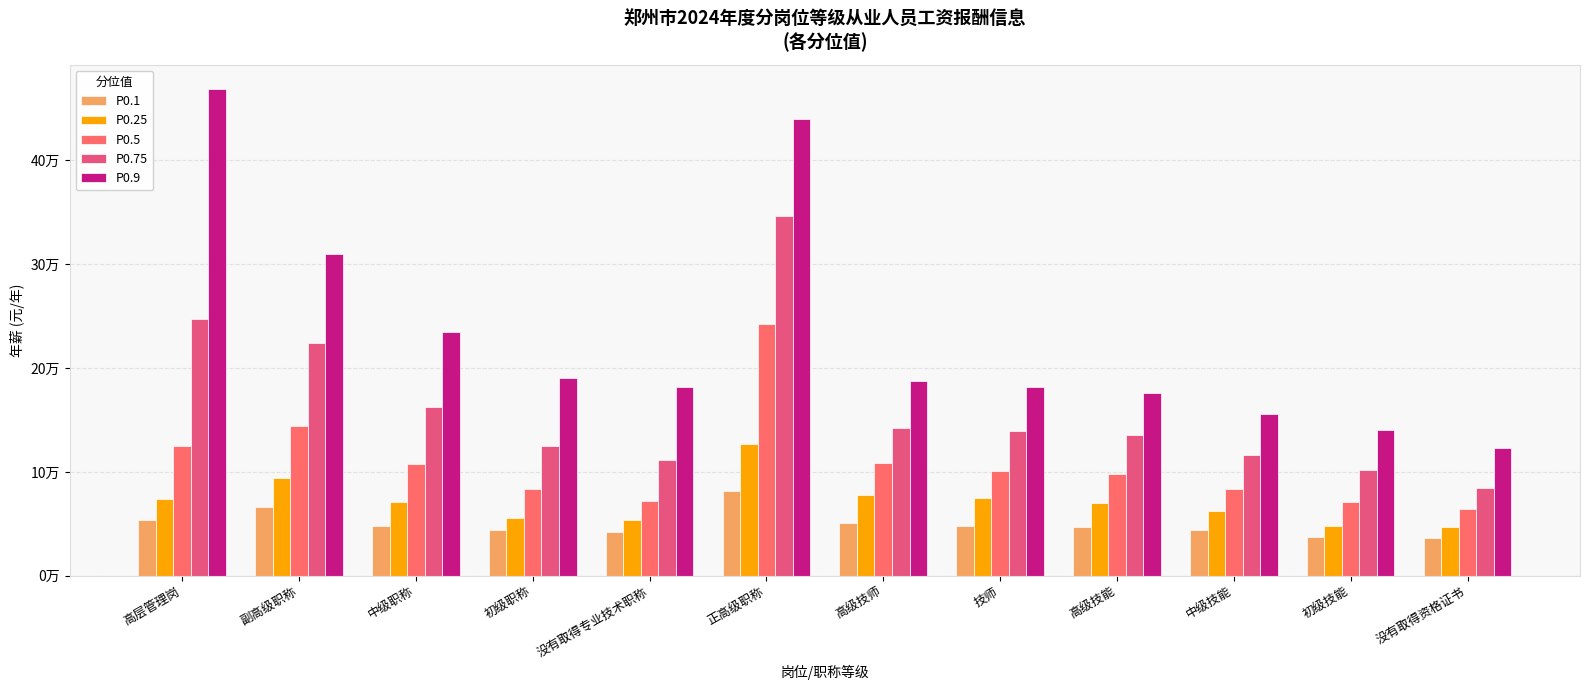

Which series has the widest spread of values?

P0.9